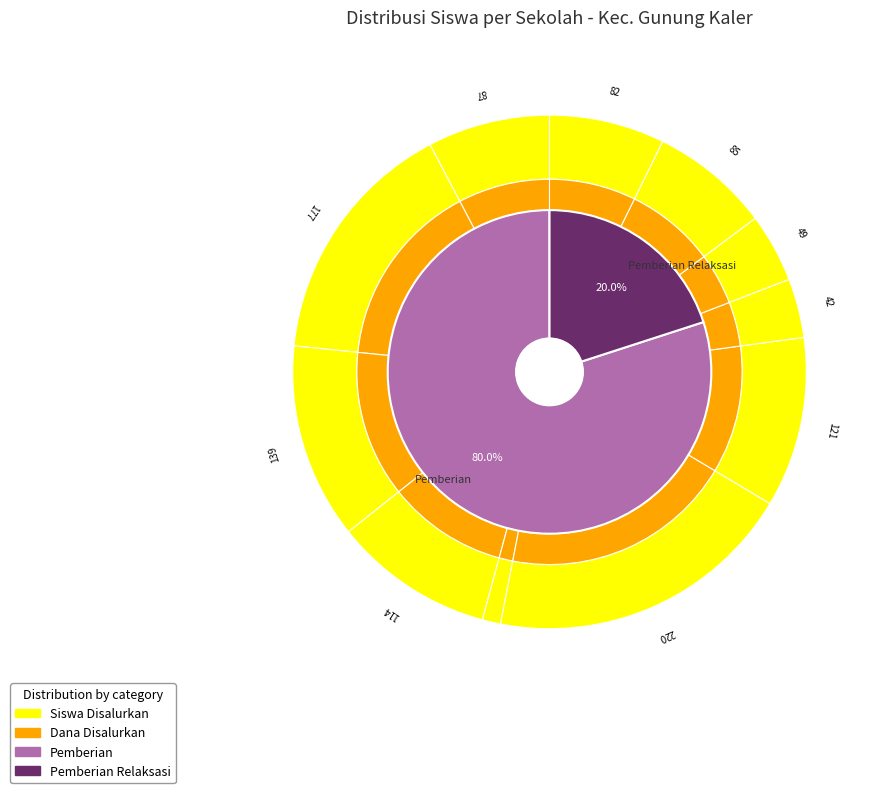

What is the spread (max minus min) of values at SMP ISLAM AL MILLAH?

60